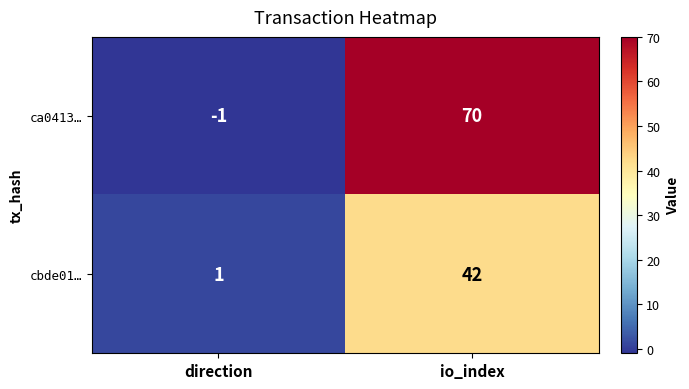

Which series has the widest spread of values?

ca0413…